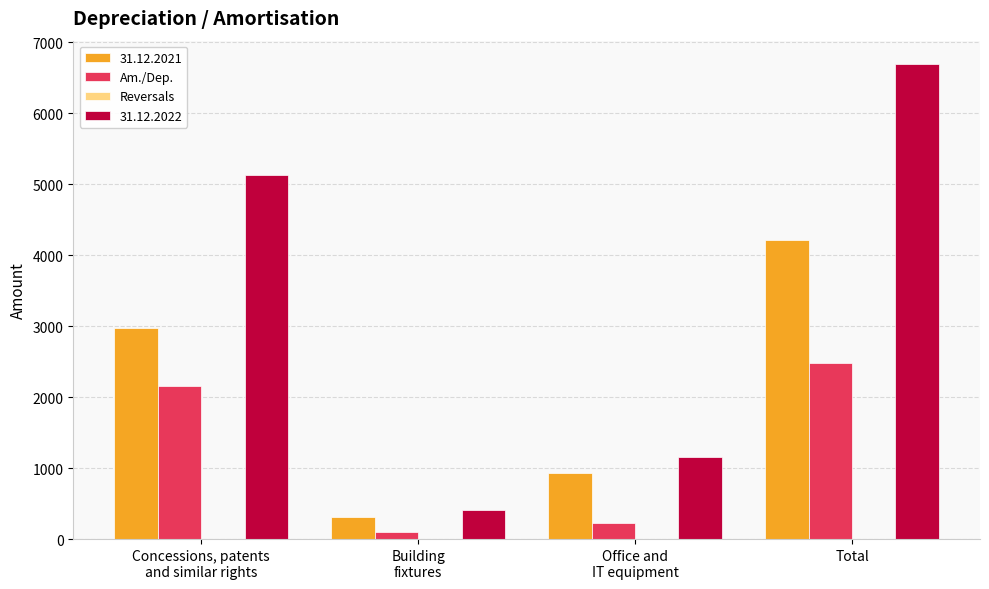

At which category is the sum across all series the highest?

Total